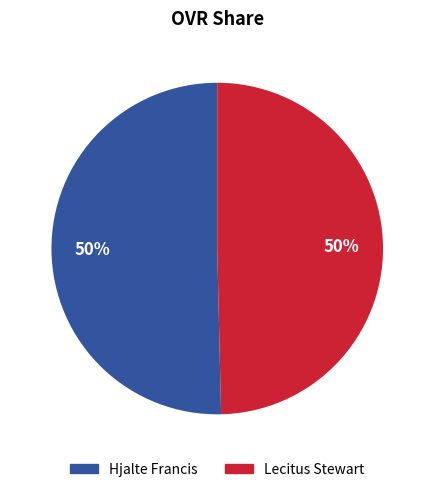

Is it true that Lecitus Stewart is 38% of the pie?

False